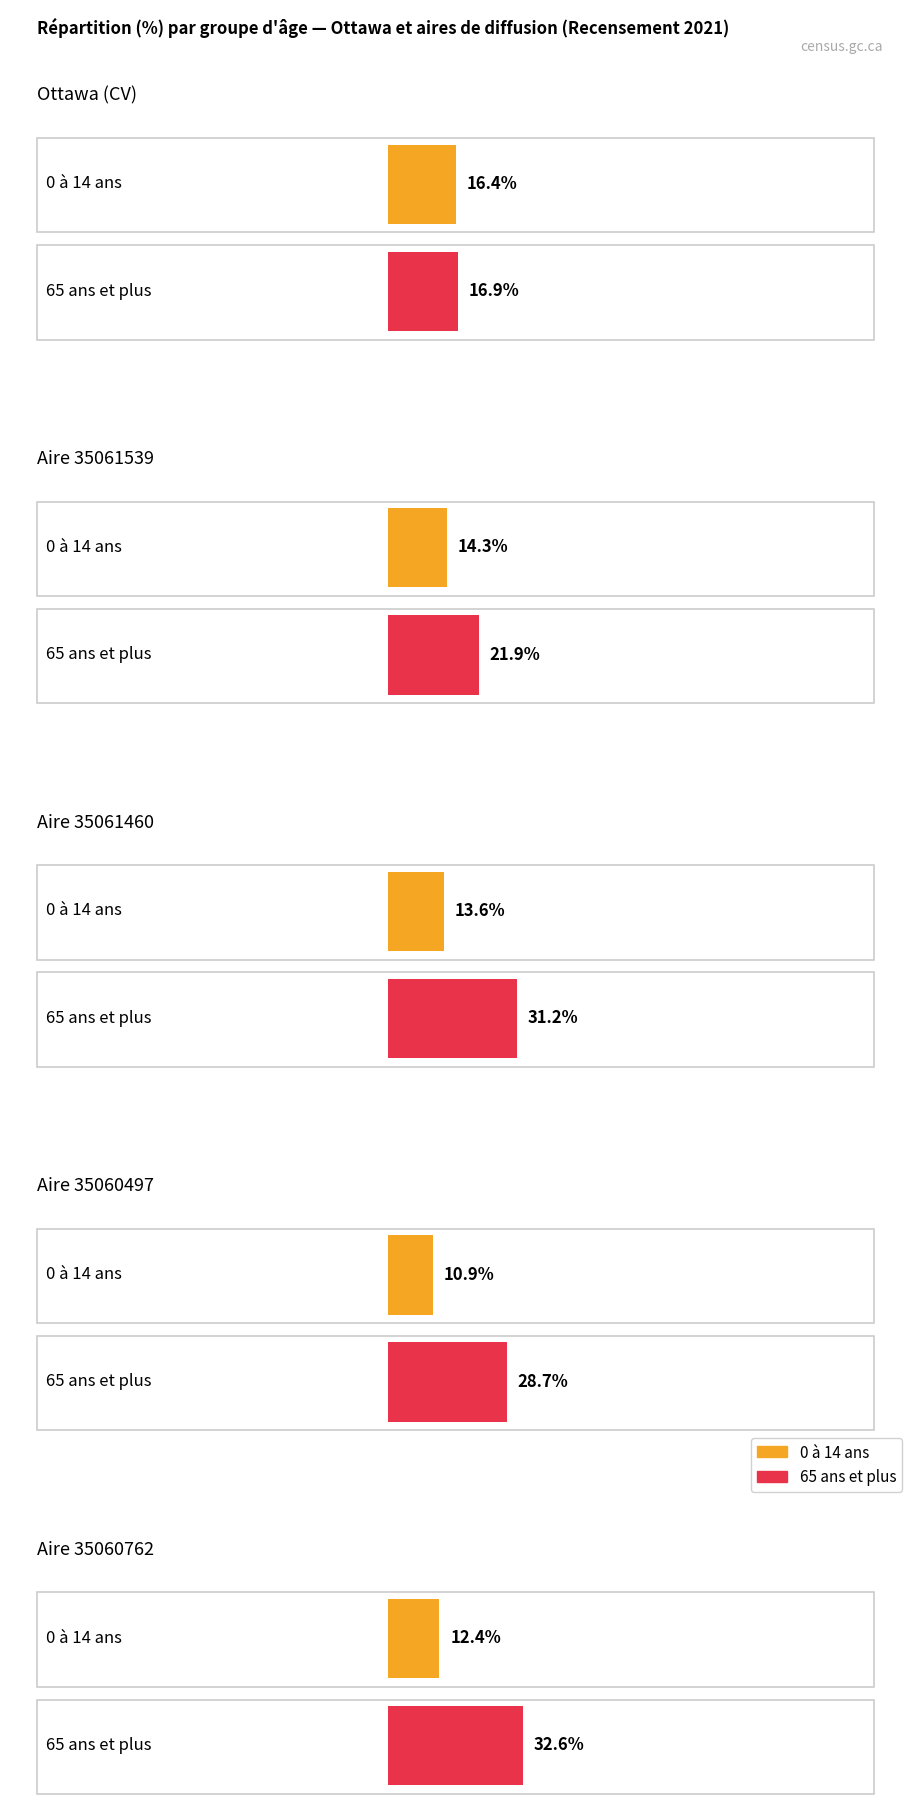

What is the sum of the 65 ans et plus values at Aire 35060762 and Ottawa (CV)?

49.5